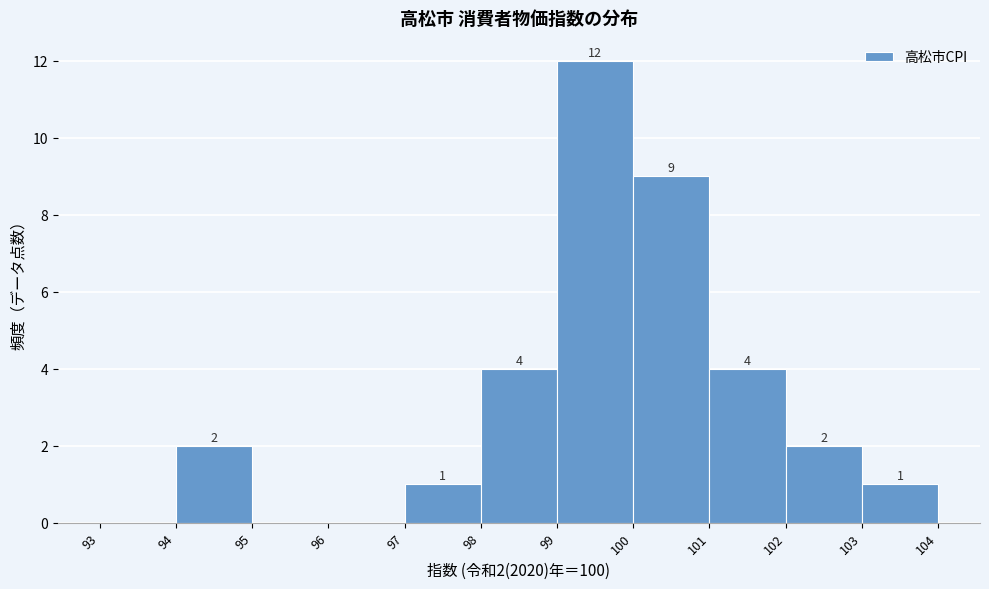

Over which range of the x-axis is the bar tallest?

99 to 100